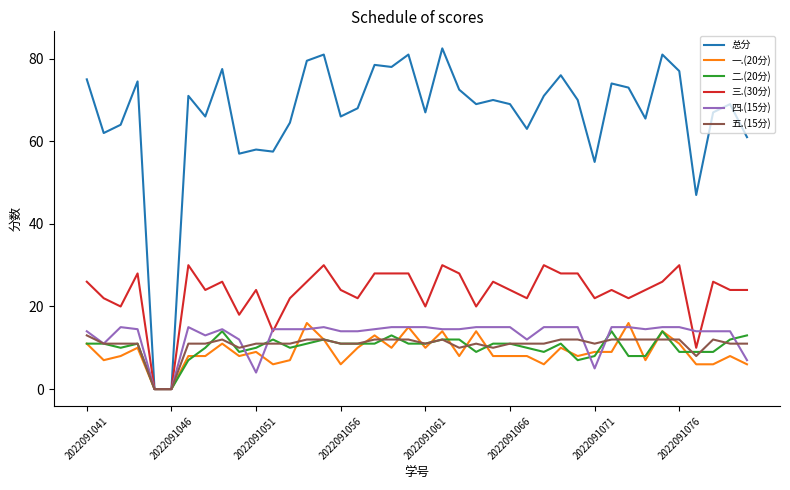

Which series has the widest spread of values?

总分